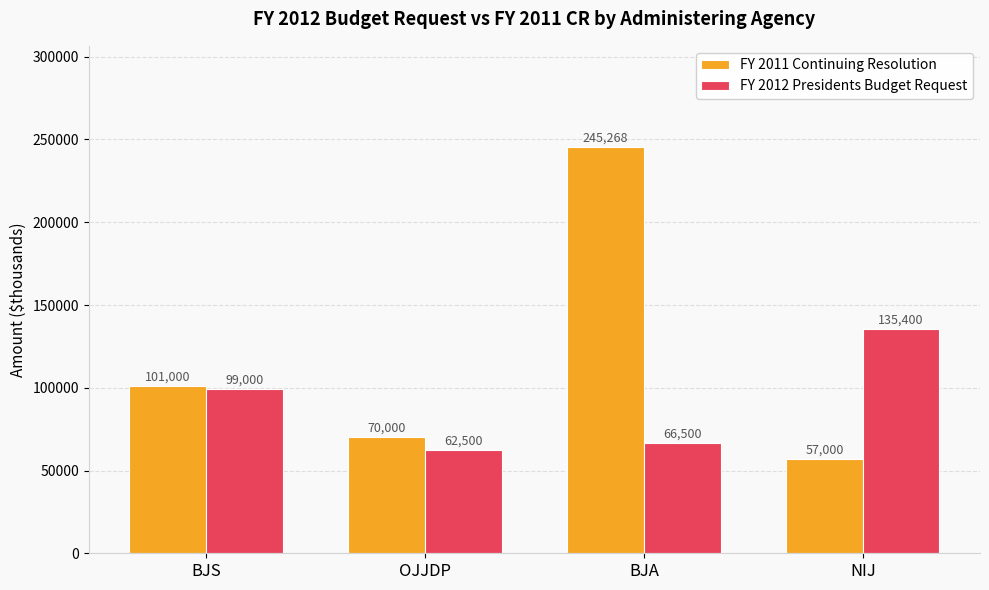

Reading left to right, list all the values displayed in this chart.

FY 2011 Continuing Resolution: BJS=101000	OJJDP=70000	BJA=245268	NIJ=57000
FY 2012 Presidents Budget Request: BJS=99000	OJJDP=62500	BJA=66500	NIJ=135400